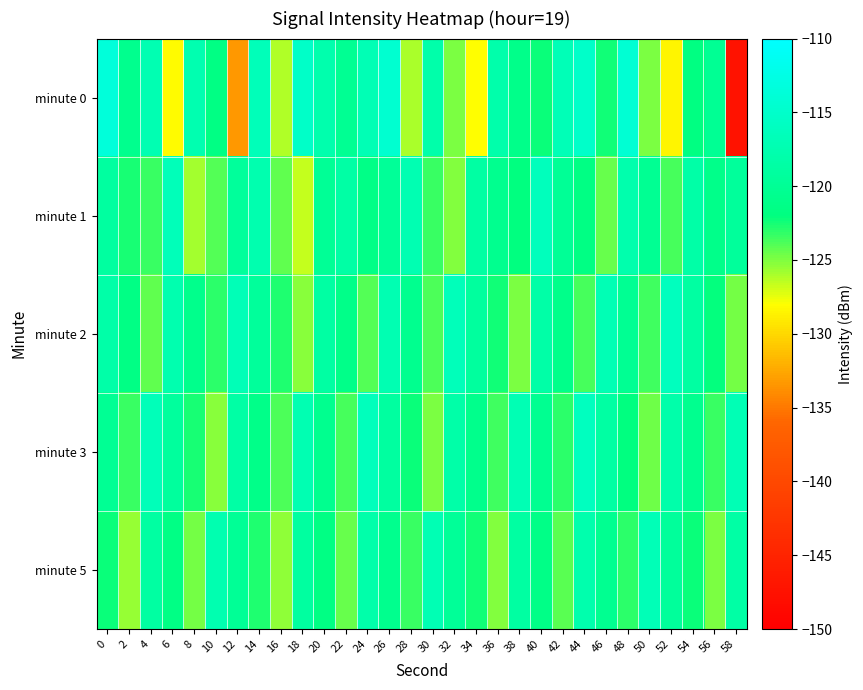

What is the total value across all series at 46?

-603.0